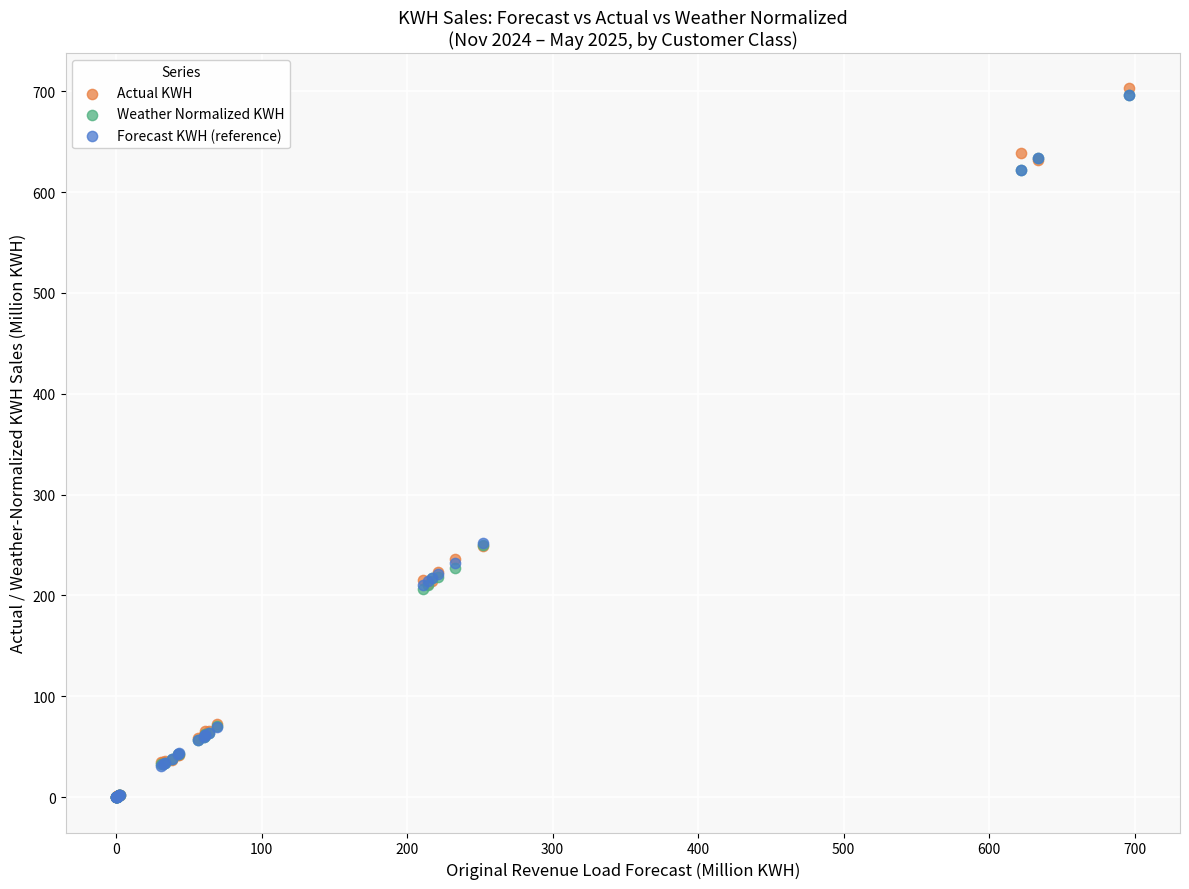

What are all the series names shown in the legend?

Actual KWH, Weather Normalized KWH, Forecast KWH (reference)